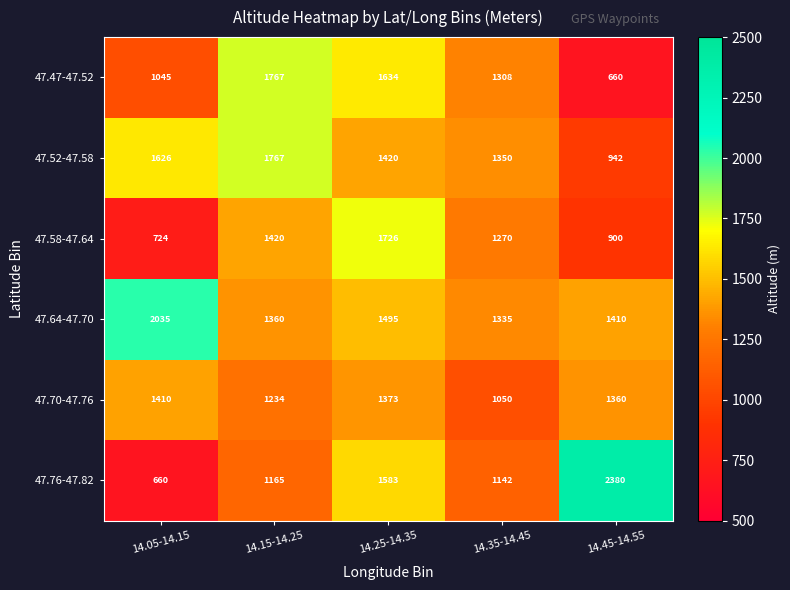

At 14.05-14.15, list the series in order from smallest to largest.

47.76-47.82, 47.58-47.64, 47.47-47.52, 47.70-47.76, 47.52-47.58, 47.64-47.70